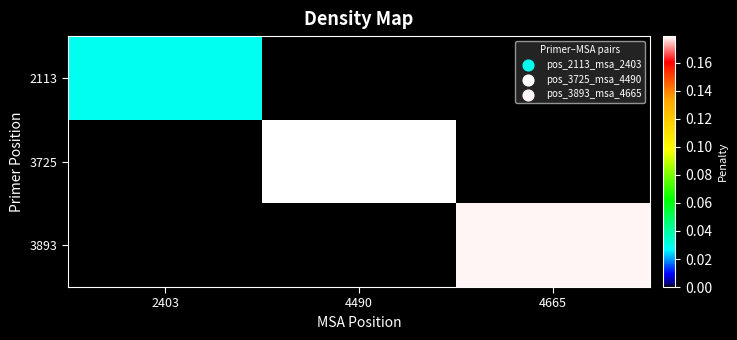

Reading left to right, what are all the values shown in this chart?

2113: 2403=0.0	4490=0.0	4665=0.0
3725: 2403=0.0	4490=0.2	4665=0.0
3893: 2403=0.0	4490=0.0	4665=0.2